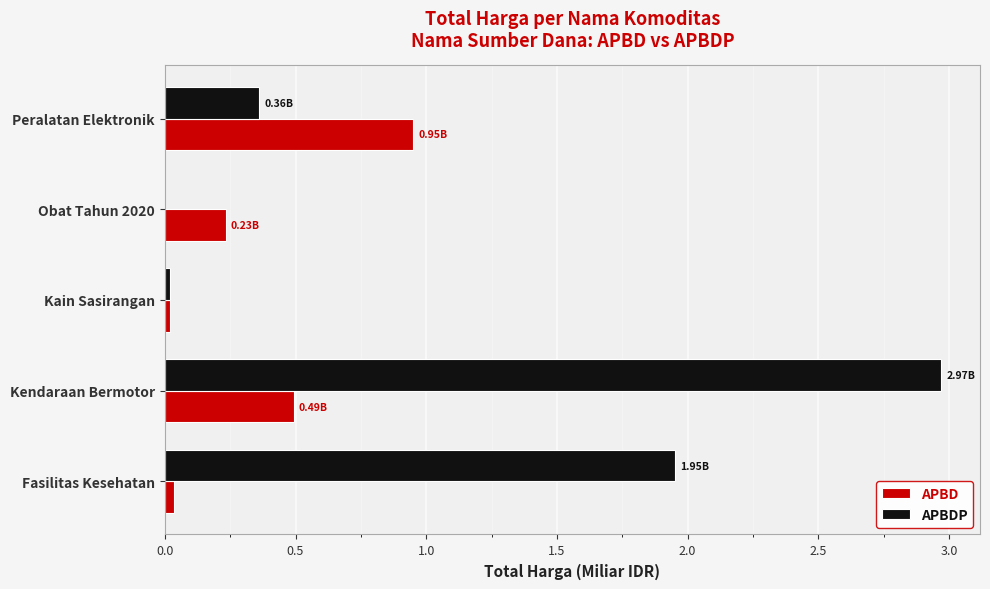

What is the total value across all series at Peralatan Elektronik?

1.3